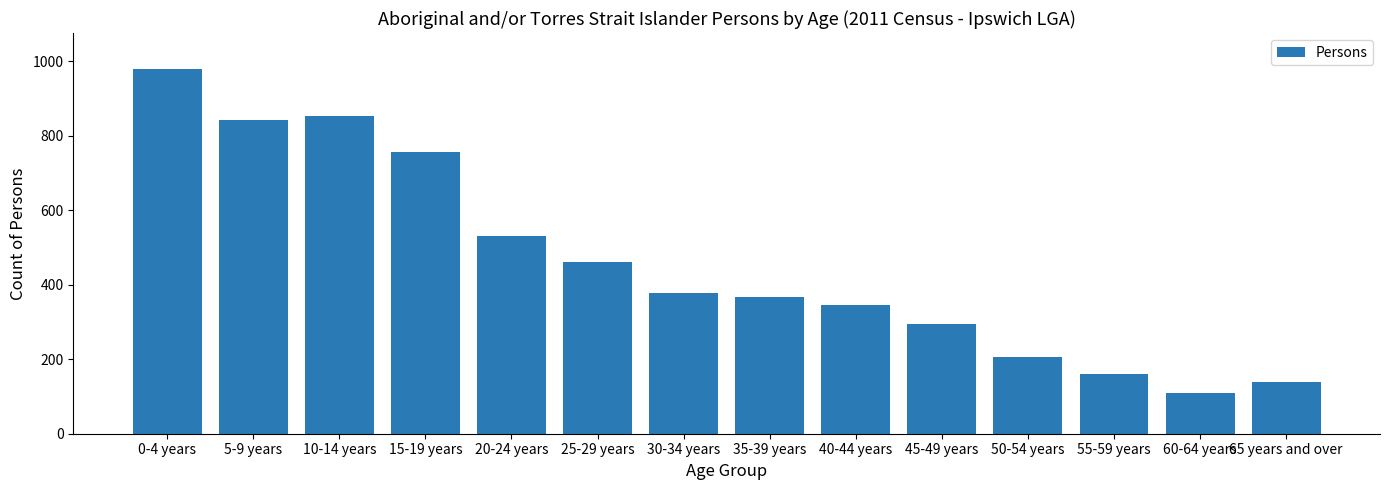

What is the value of the 6th bar from the left?

460